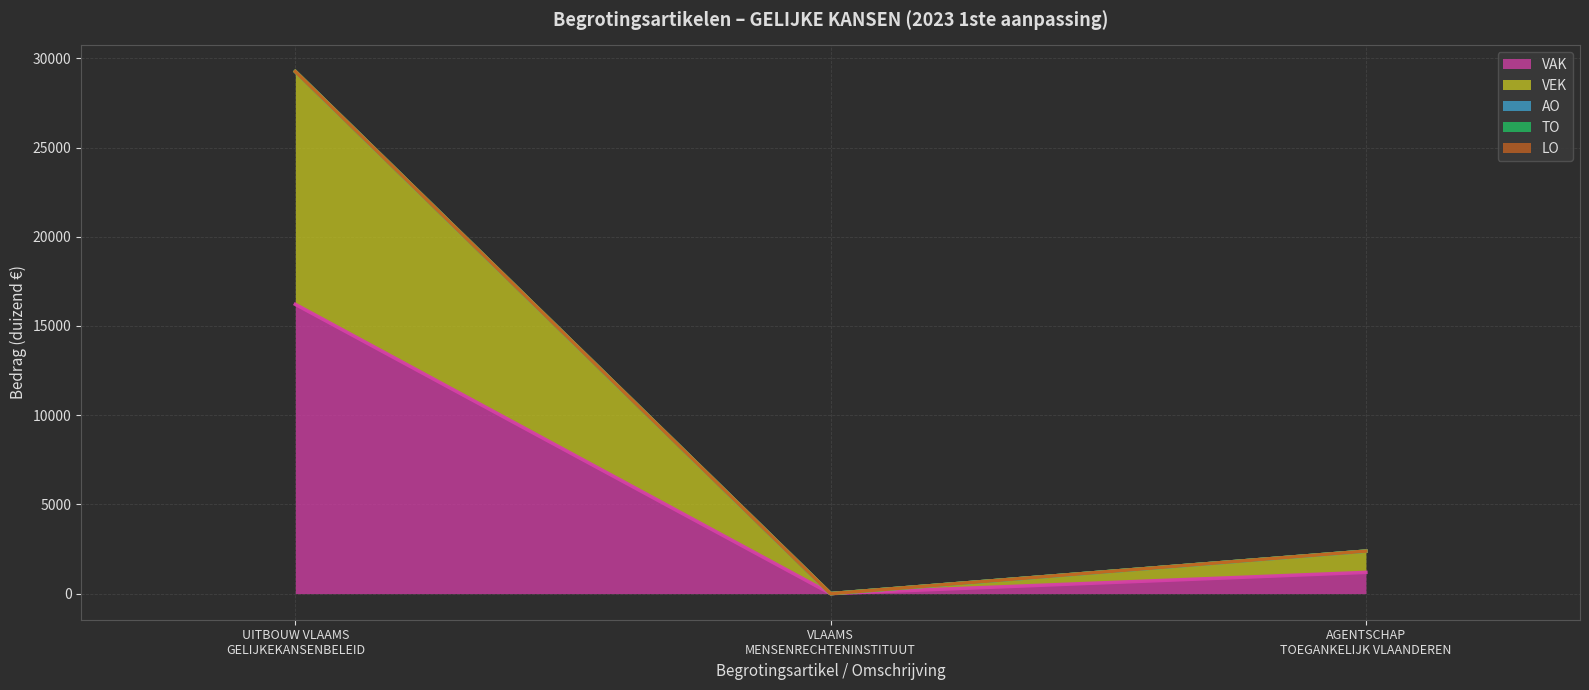

Reading left to right, extract all data points from this chart.

VAK: 16211	0	1191
VEK: 13048	0	1191
AO: 0	0	0
TO: 0	0	0
LO: 0	0	0